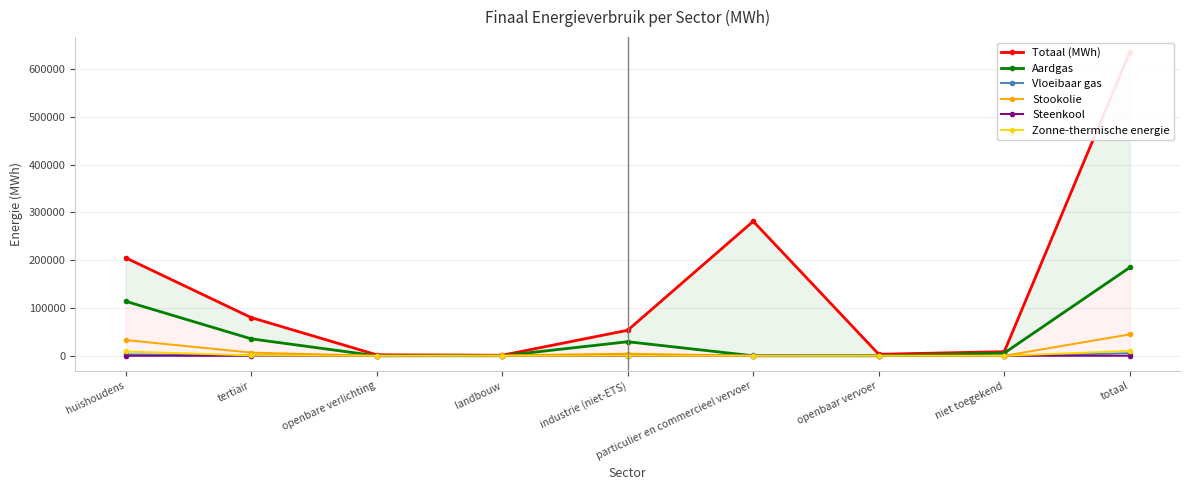

Which has a higher value, openbaar vervoer or landbouw?

openbaar vervoer